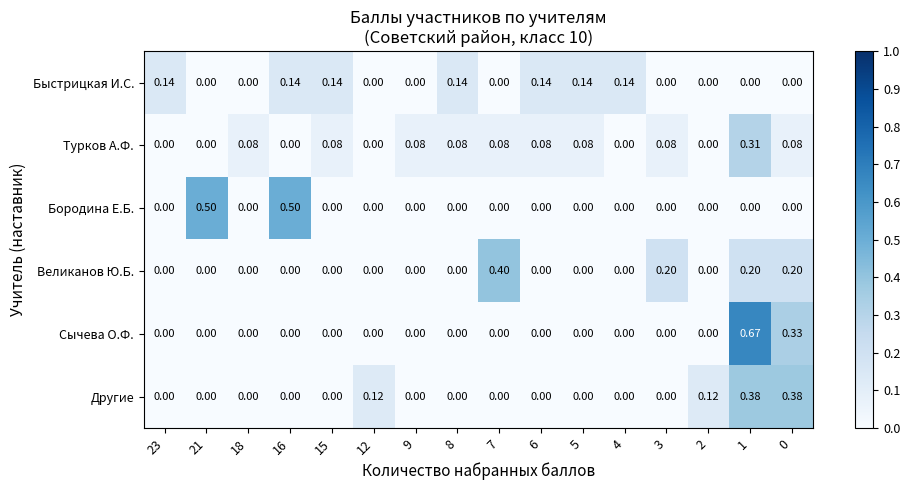

How many distinct data groups are displayed?

6